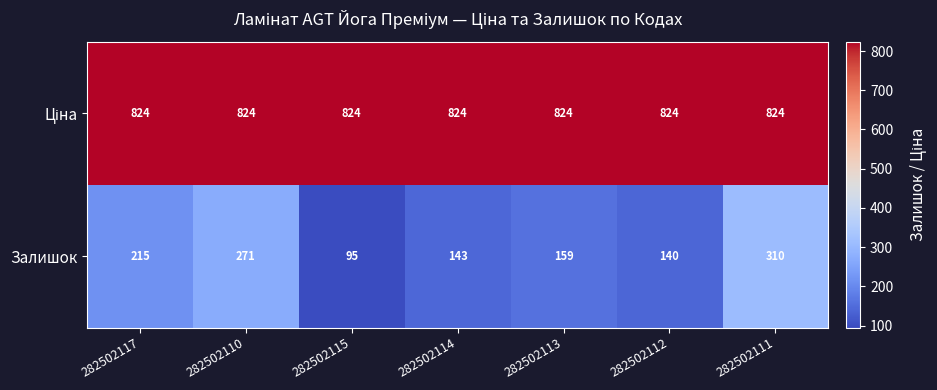

Which series changed the most between 282502115 and 282502114?

Залишок